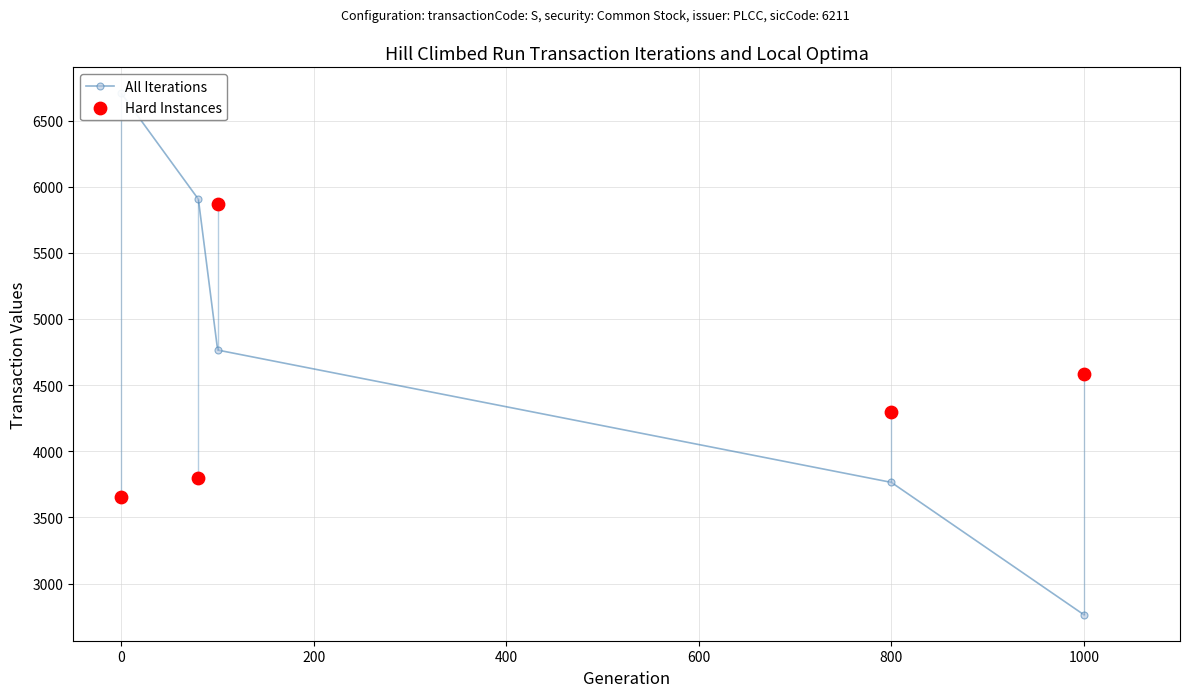

Which series has the widest spread of Y values?

All Iterations